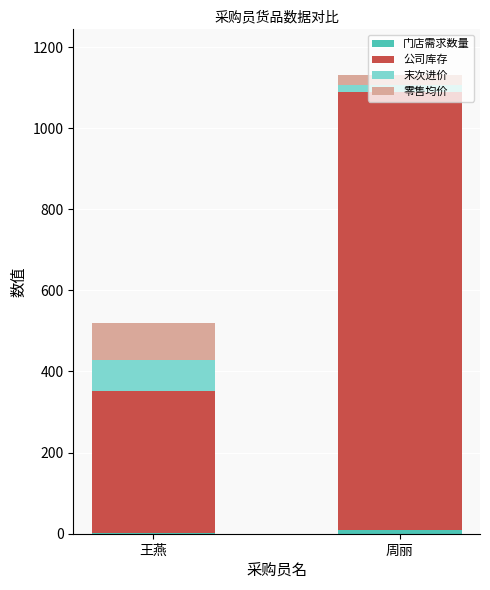

Are the bars grouped side by side (vs. stacked)?

No